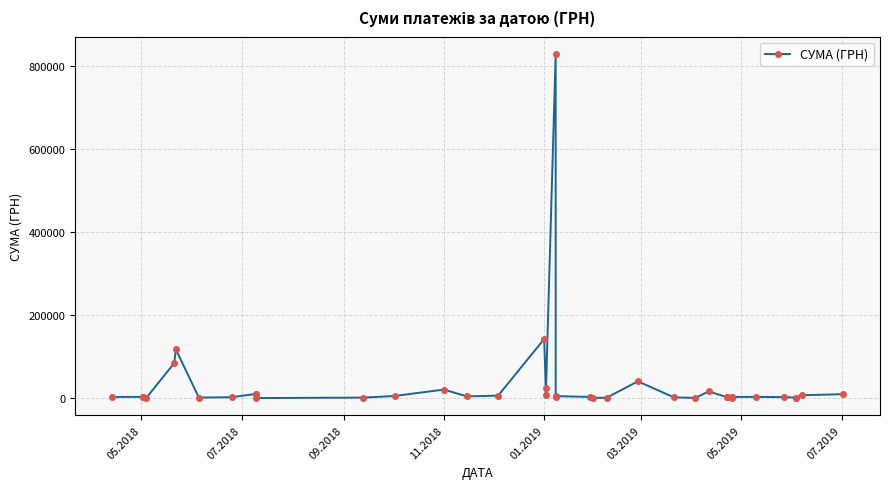

What is the value of the 25th point from the left?

1051.9